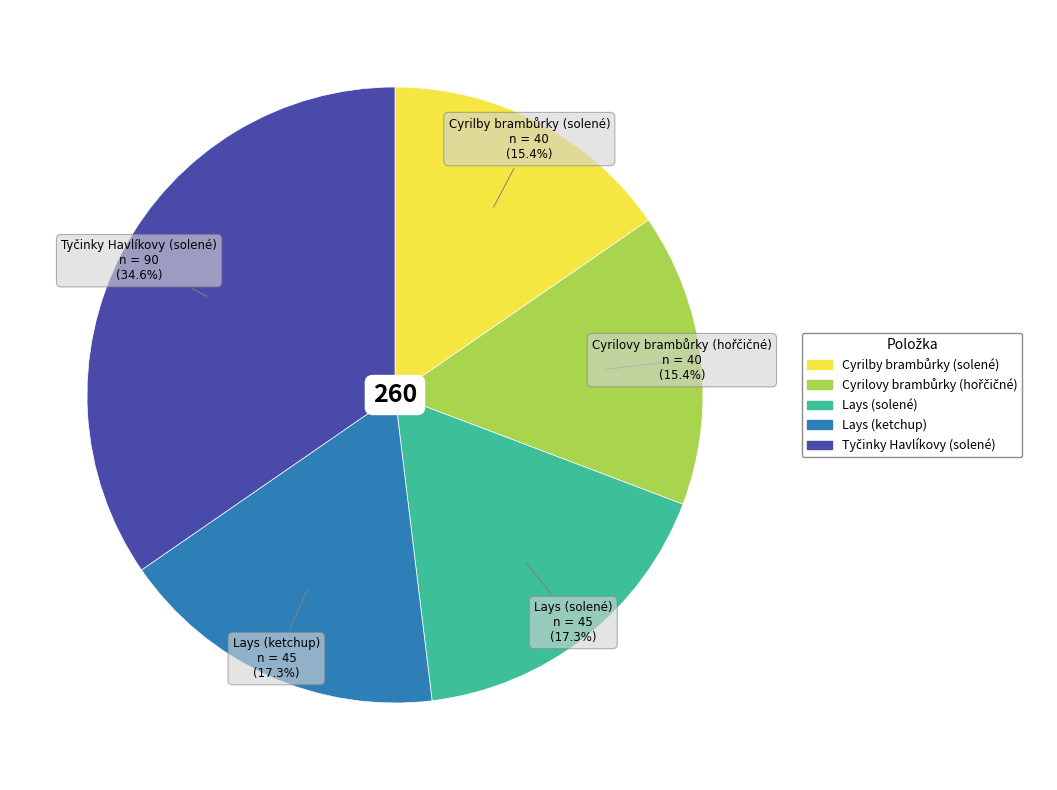

What is the ratio of the value at Lays (solené) to the value at Lays (ketchup)?

1.0